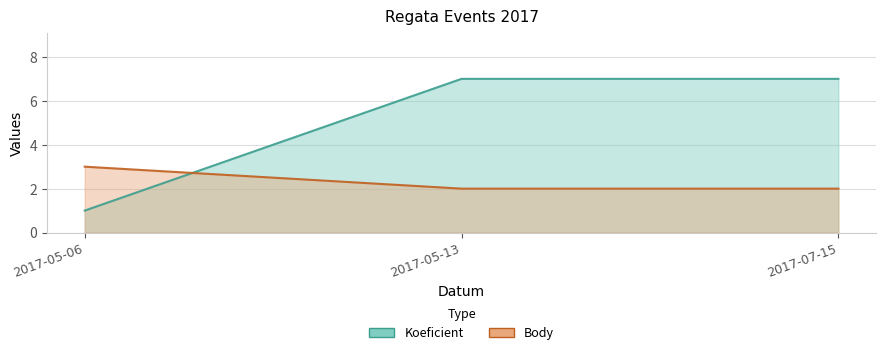

Is the value of Koeficient at 2017-05-13 greater than the value of Body at 2017-05-13?

Yes